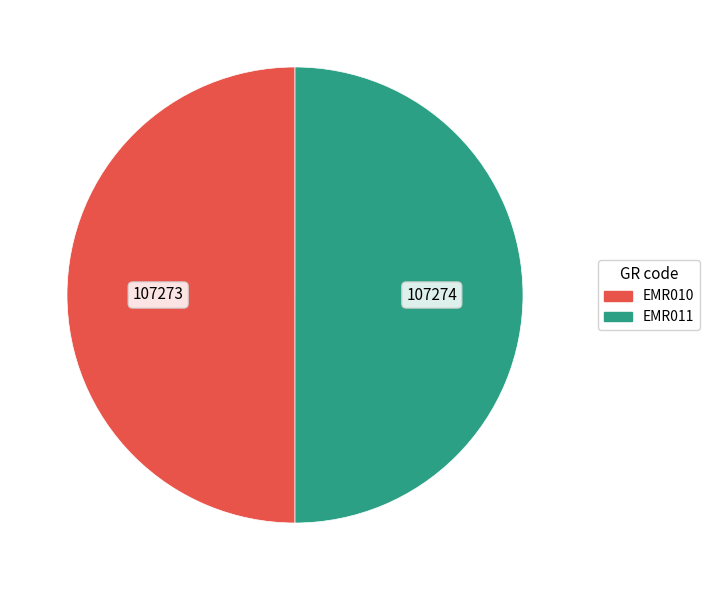

Count the number of slices in the pie.

2